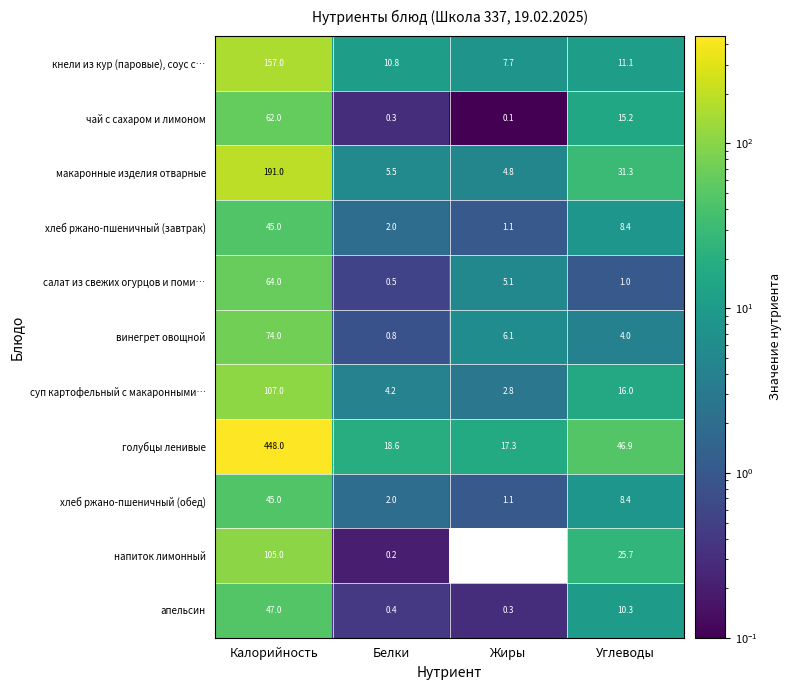

At which category is the sum across all series the highest?

Калорийность